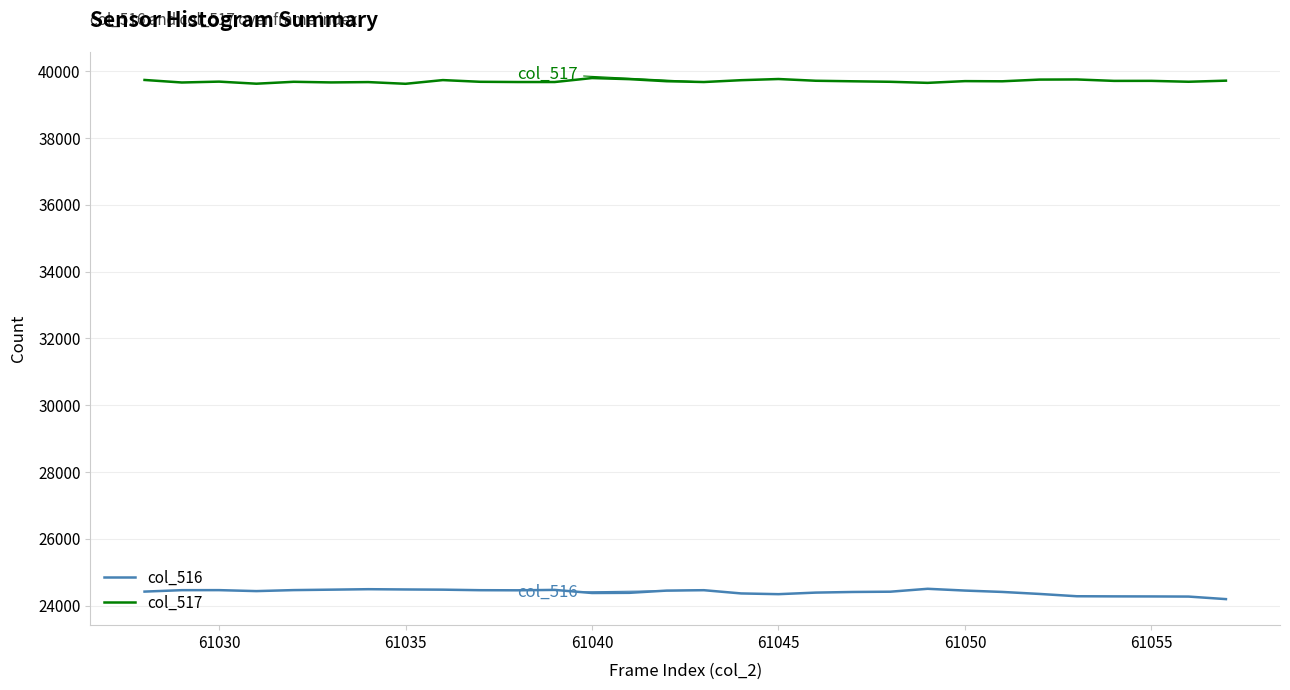

Which series has the largest total across all categories?

col_517